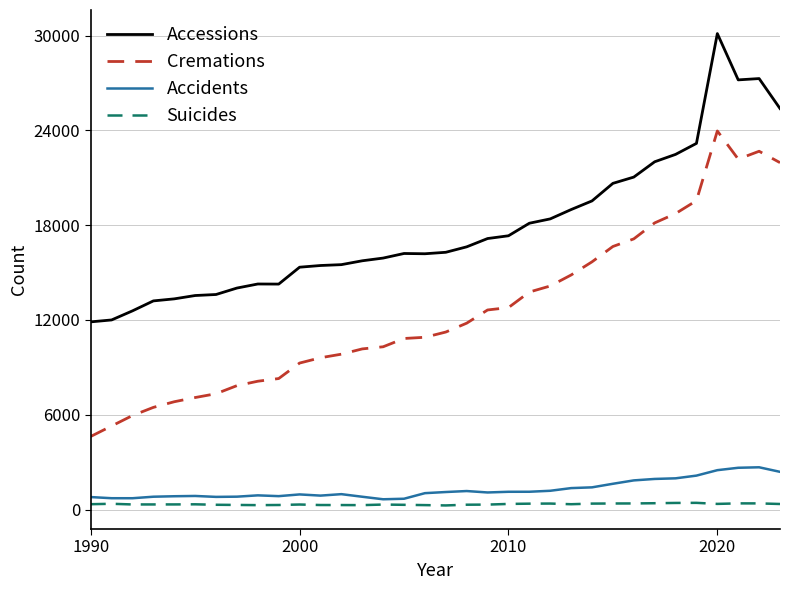

What is the lowest value of the Suicides series?

262